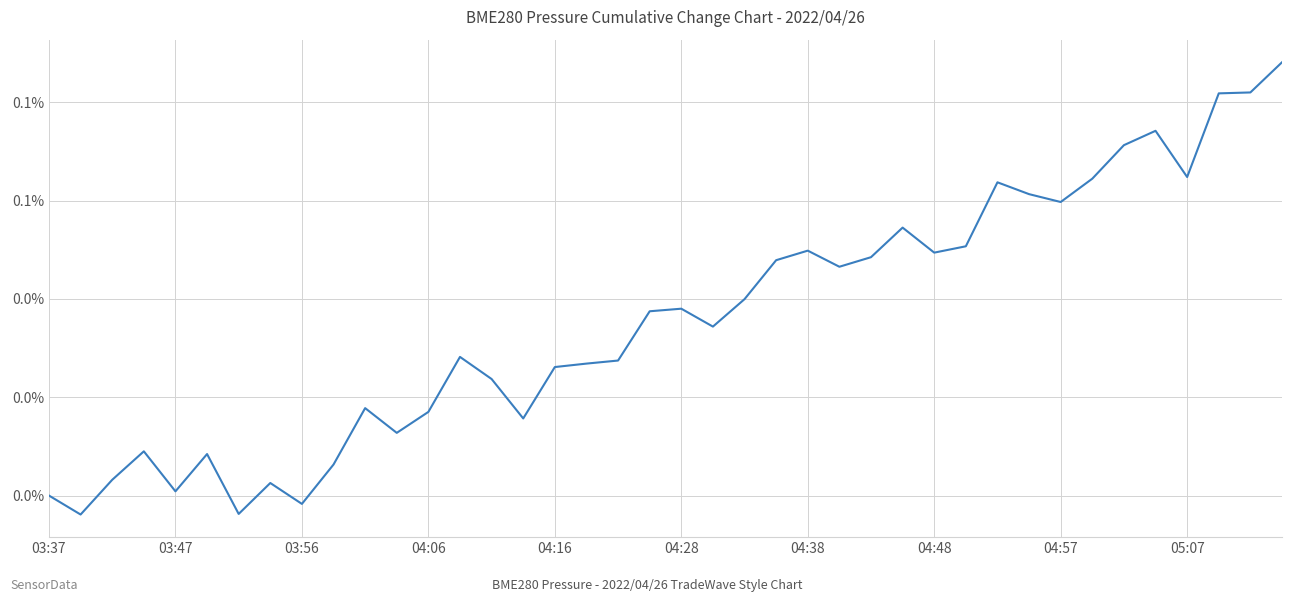

What is the sum of all values?

1.4